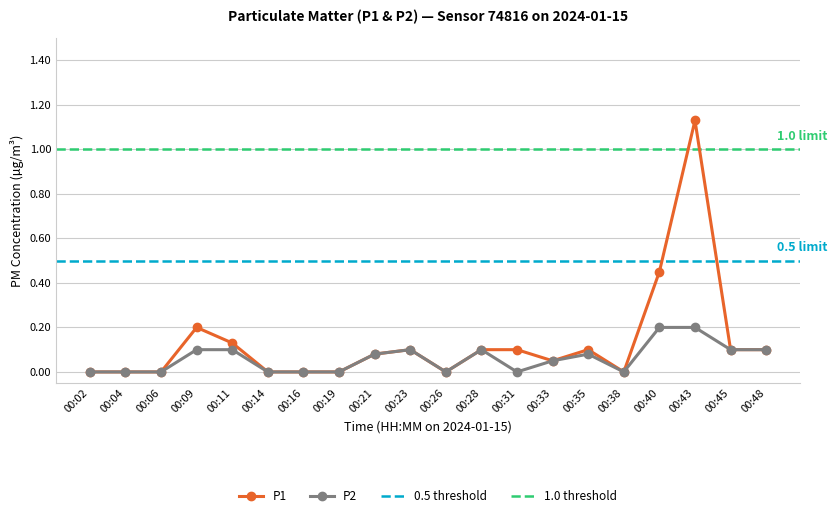

True or false: P1 has a value of 0.1 at 00:28.

True